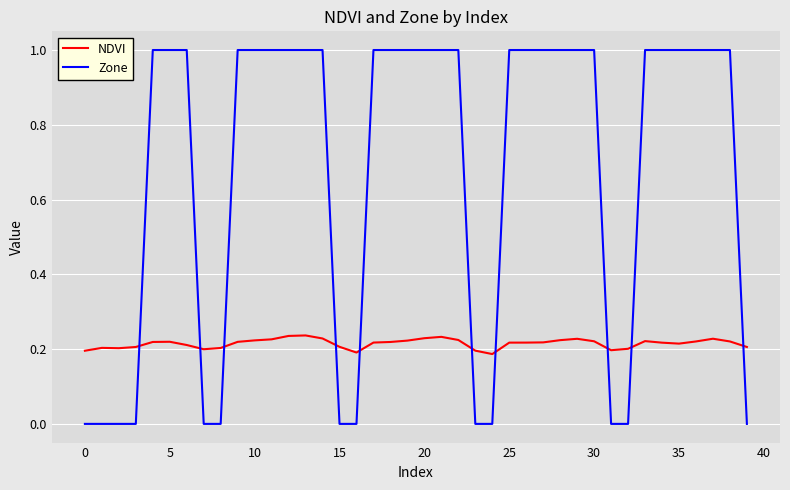

Which series has the largest range (max minus min)?

Zone